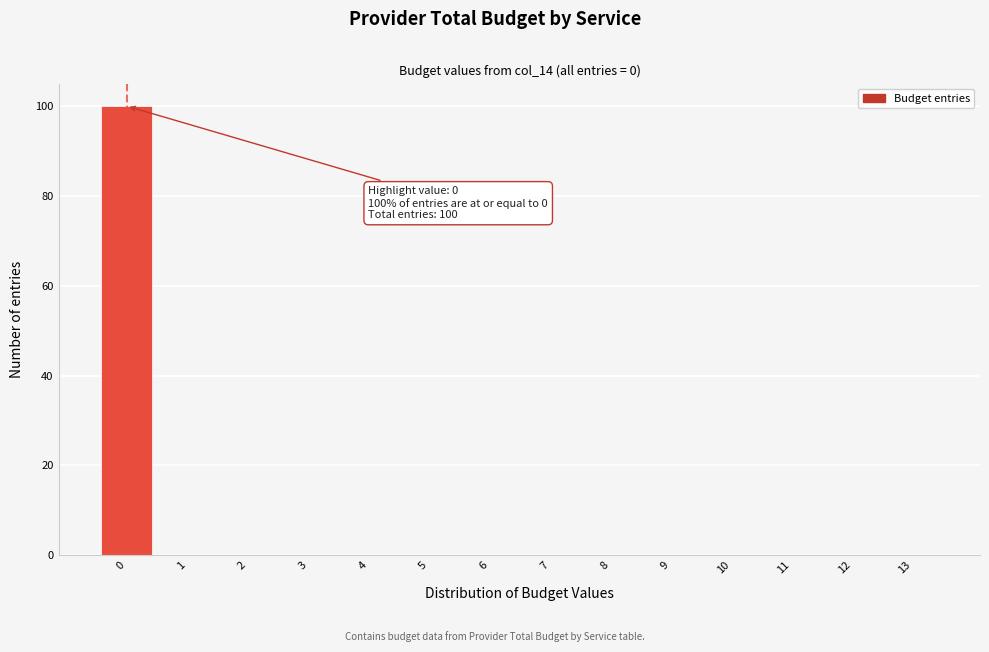

Over which range of the x-axis is the bar tallest?

-0.5 to 0.5